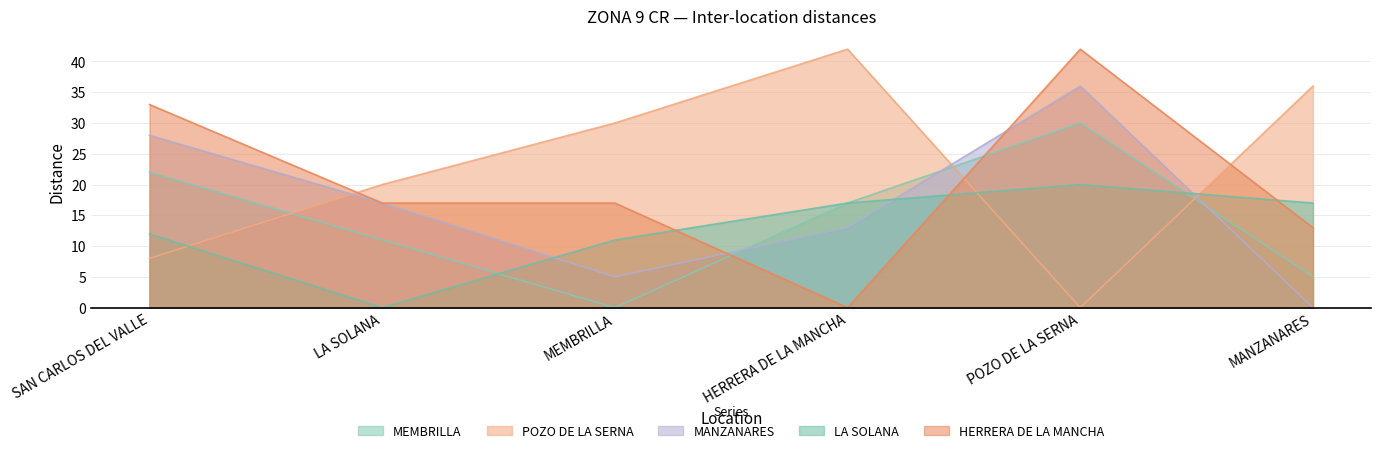

True or false: POZO DE LA SERNA and MEMBRILLA cross at least once.

True